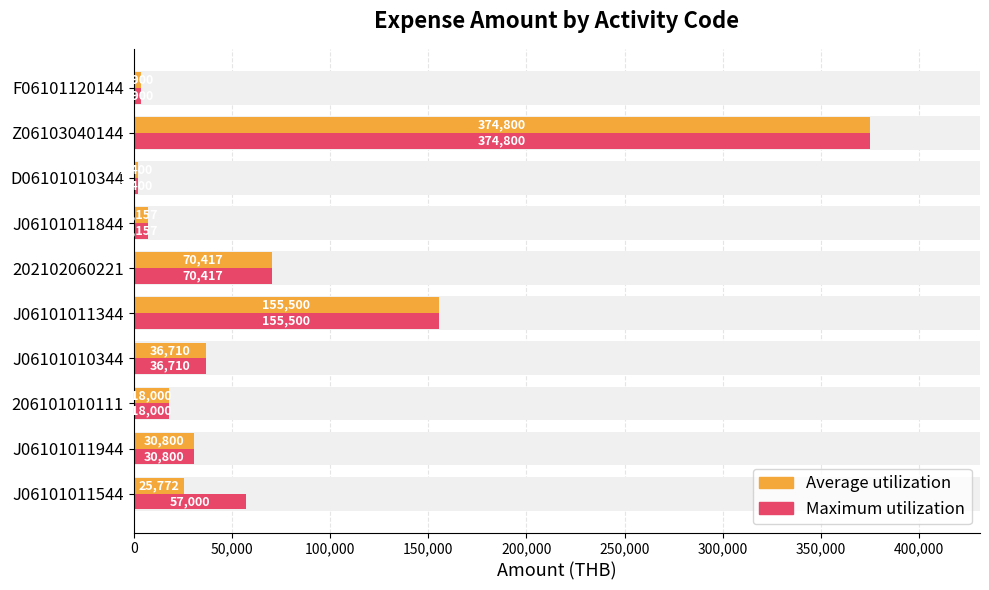

True or false: Maximum utilization has a value of 110604.3 at 202102060221.

False